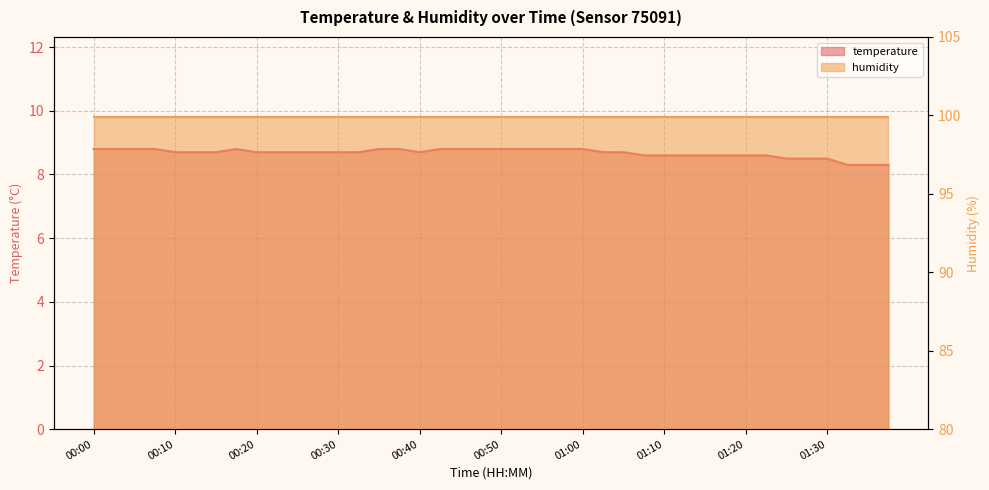

What is the maximum value shown in the chart?

8.8